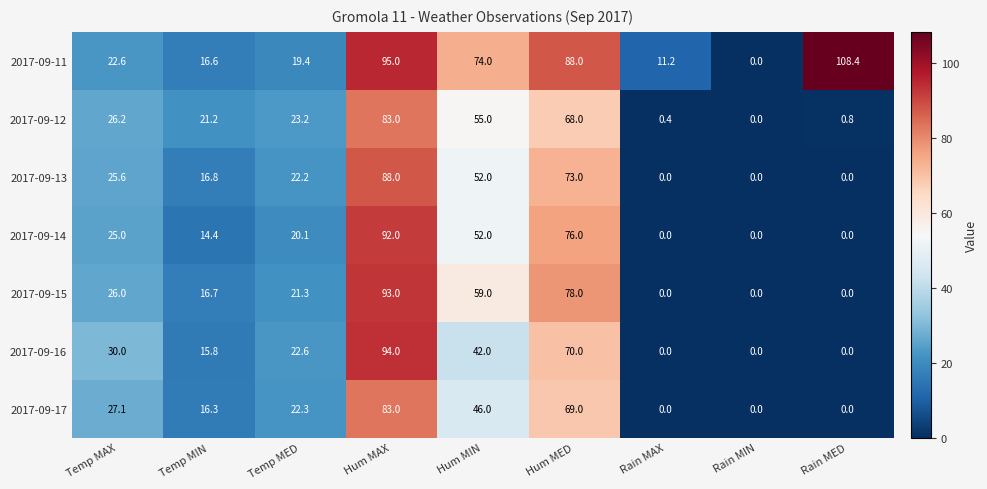

What is the difference between the highest and lowest values at Rain MED?

108.4